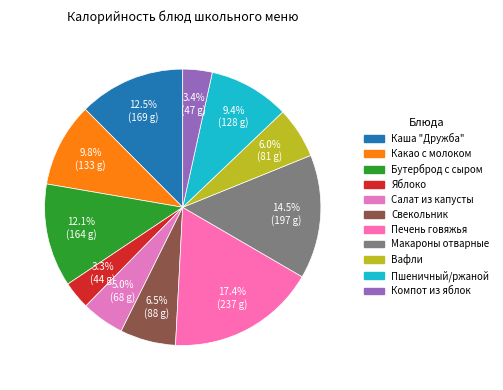

The Какао с молоком slice represents 1% of the pie. True or false?

False